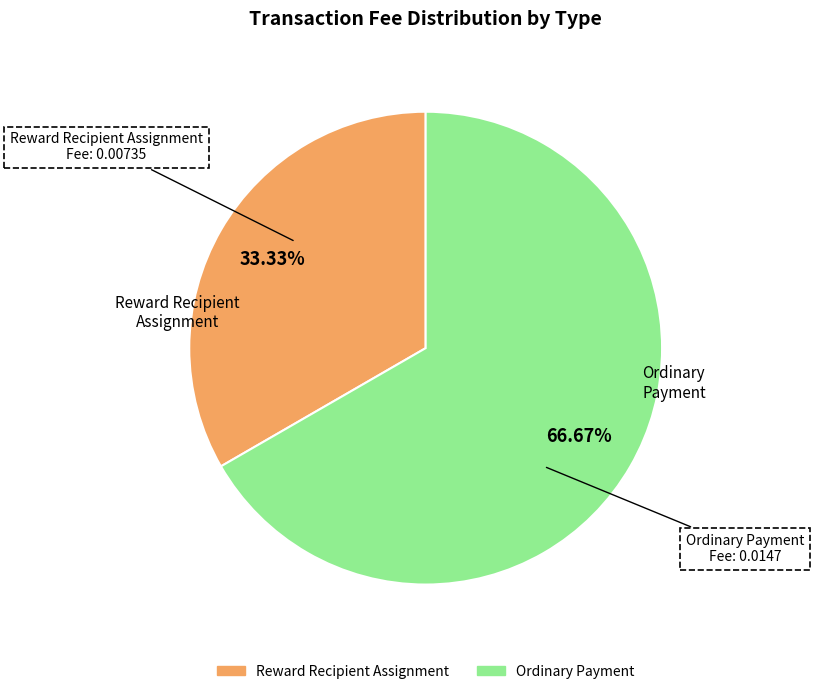

How many slices are in this pie chart?

2